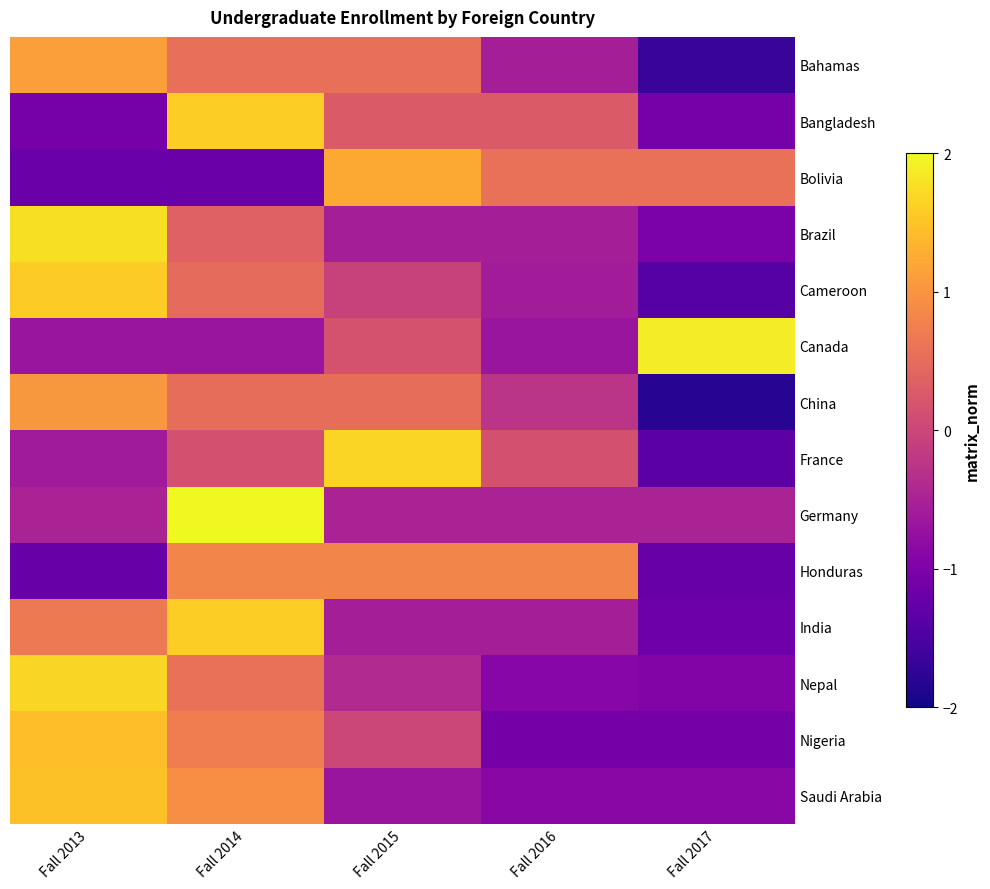

Which series changed the most between Fall 2015 and Fall 2017?

France